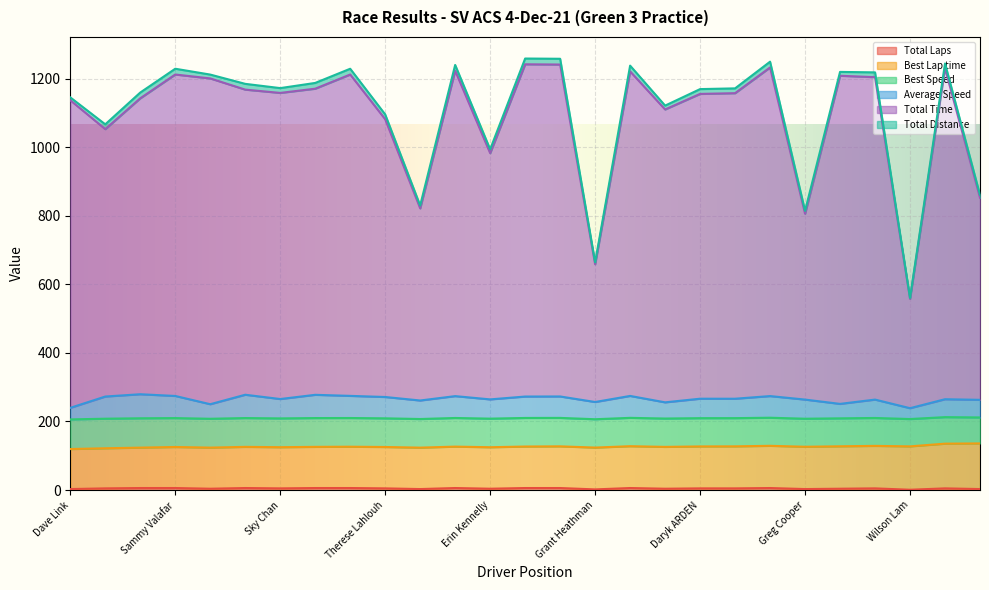

At which category is the sum across all series the highest?

JOHN ARDEN